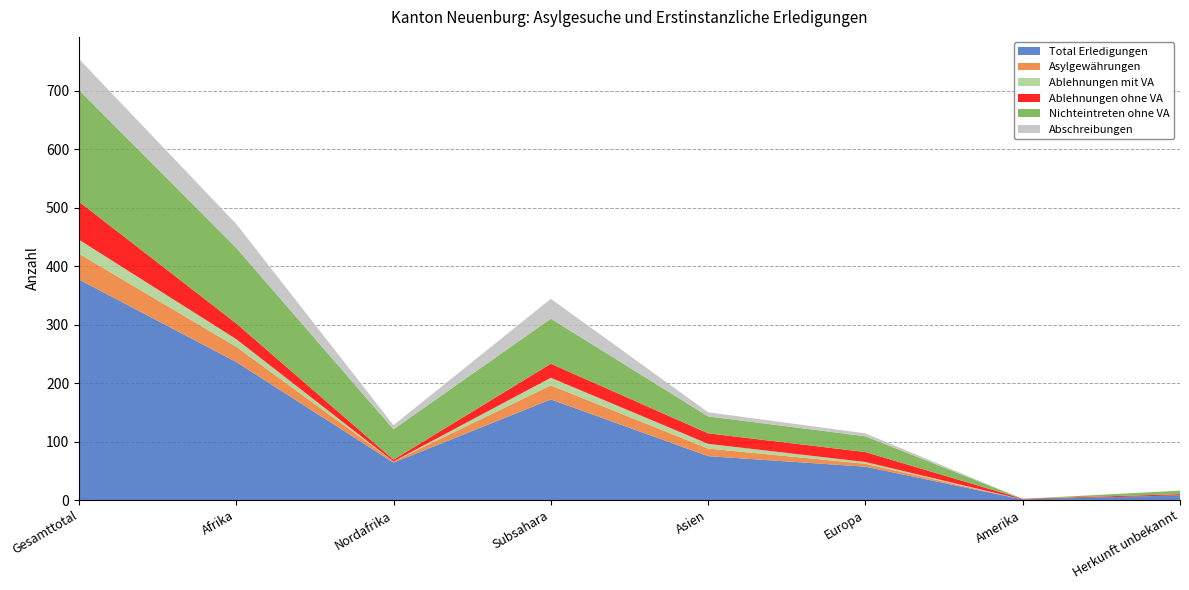

Reading left to right, list all the values displayed in this chart.

Total Erledigungen: 377	236	64	172	75	57	1	8
Asylgewährungen: 44	26	2	24	13	5	0	0
Ablehnungen mit VA: 24	13	0	13	8	3	0	0
Ablehnungen ohne VA: 65	27	3	24	18	17	1	2
Nichteintreten ohne VA: 191	129	52	77	29	27	0	6
Abschreibungen: 53	41	7	34	7	5	0	0